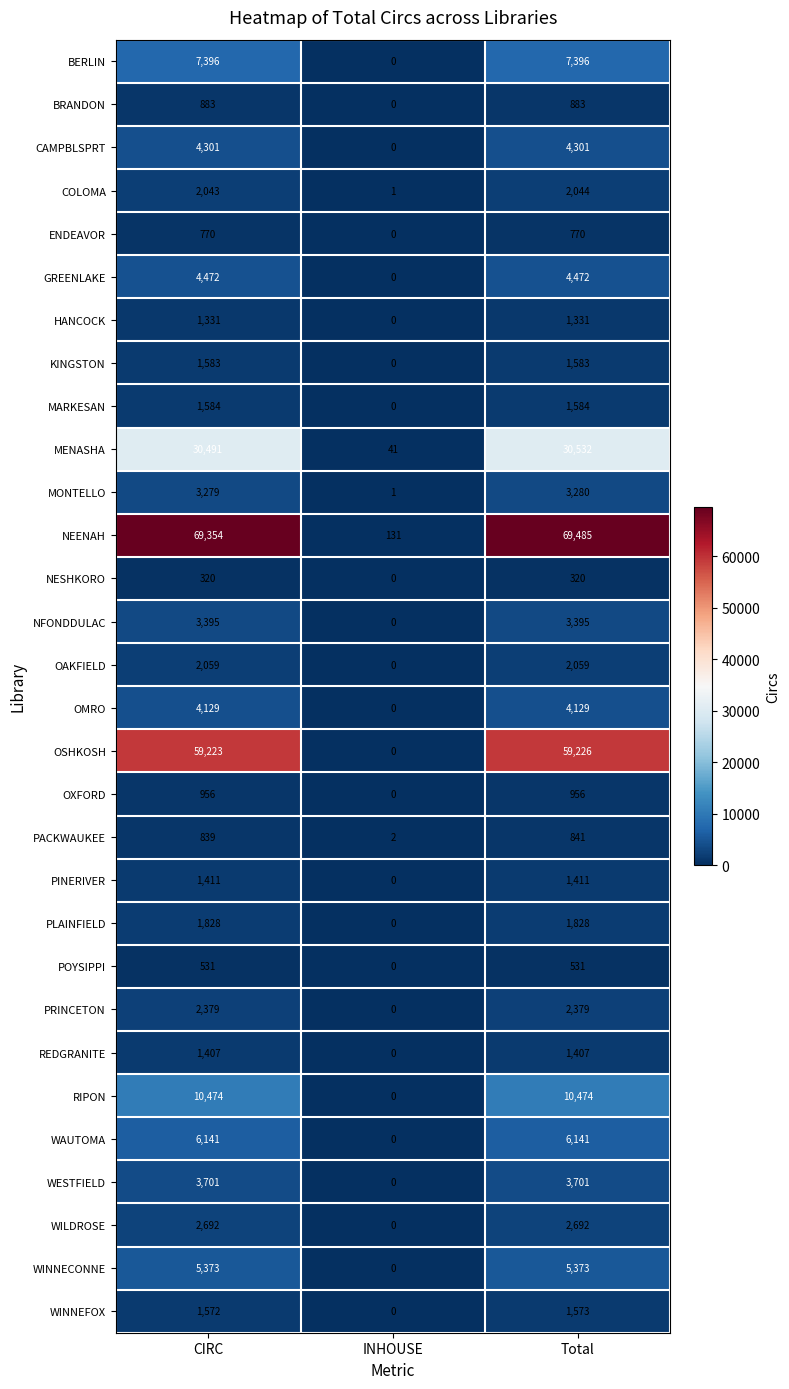

At how many categories does at least one series exceed 44596?

2